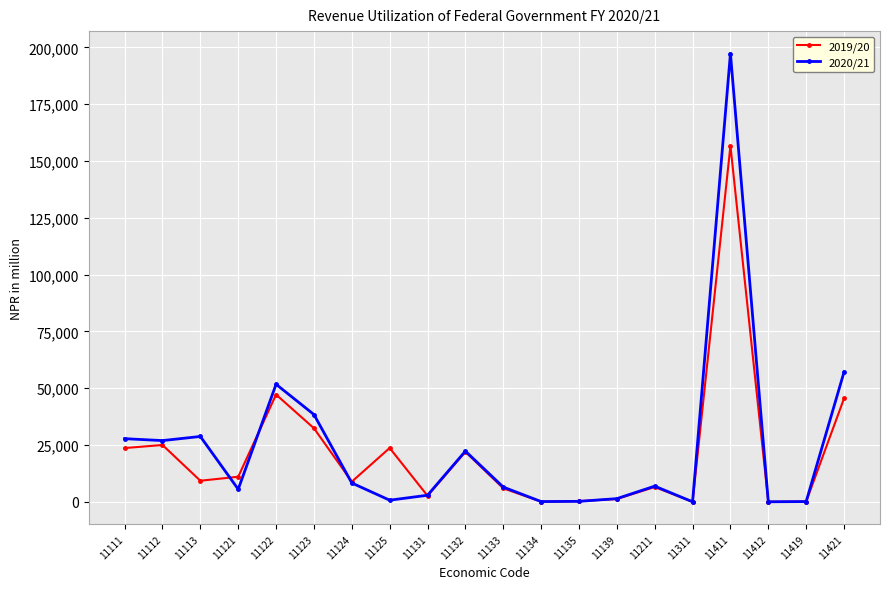

List the series in order of their peak value, lowest first.

2019/20, 2020/21